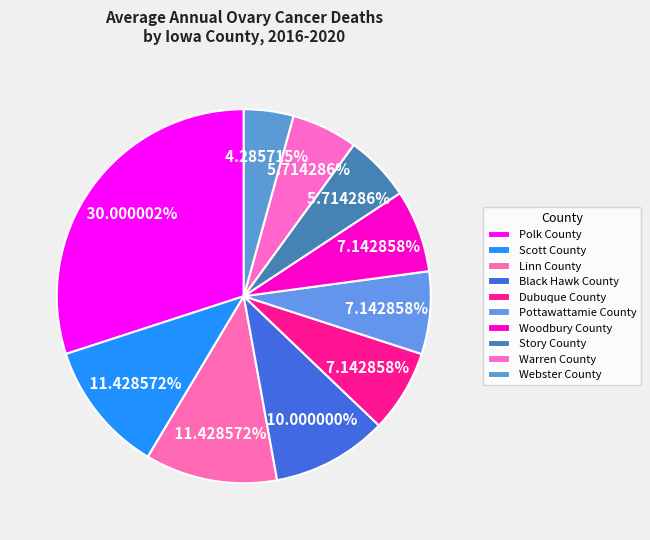

To the nearest percent, what portion does Webster County represent?

4%